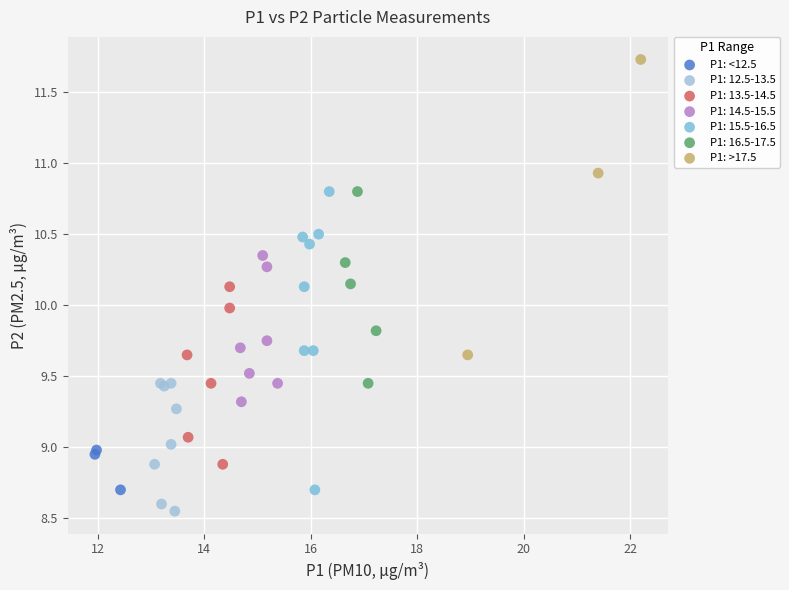

Which series reaches the maximum Y coordinate?

P1: >17.5